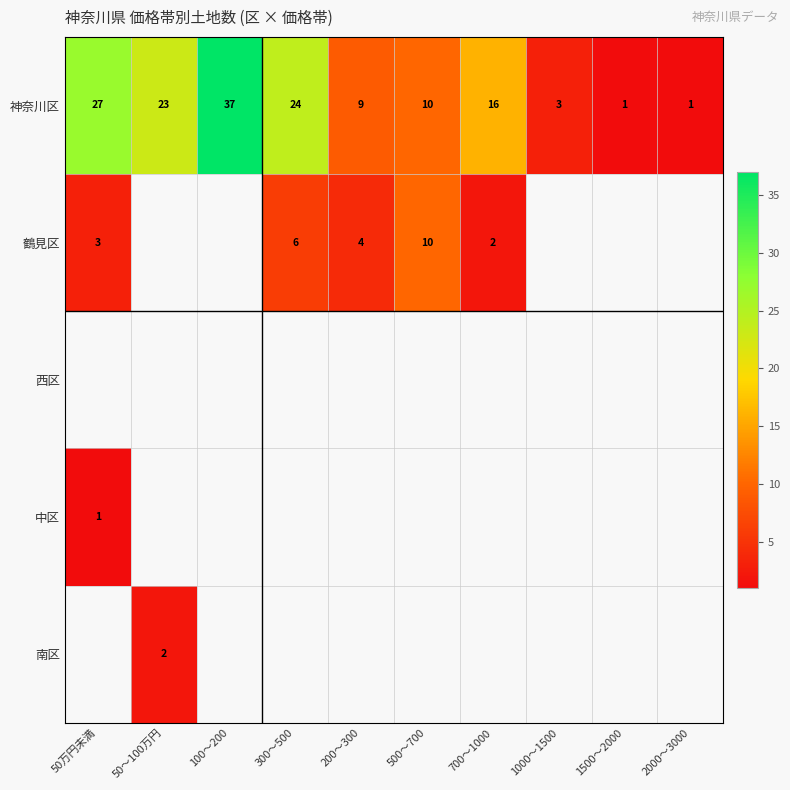

How many series are shown in this chart?

5